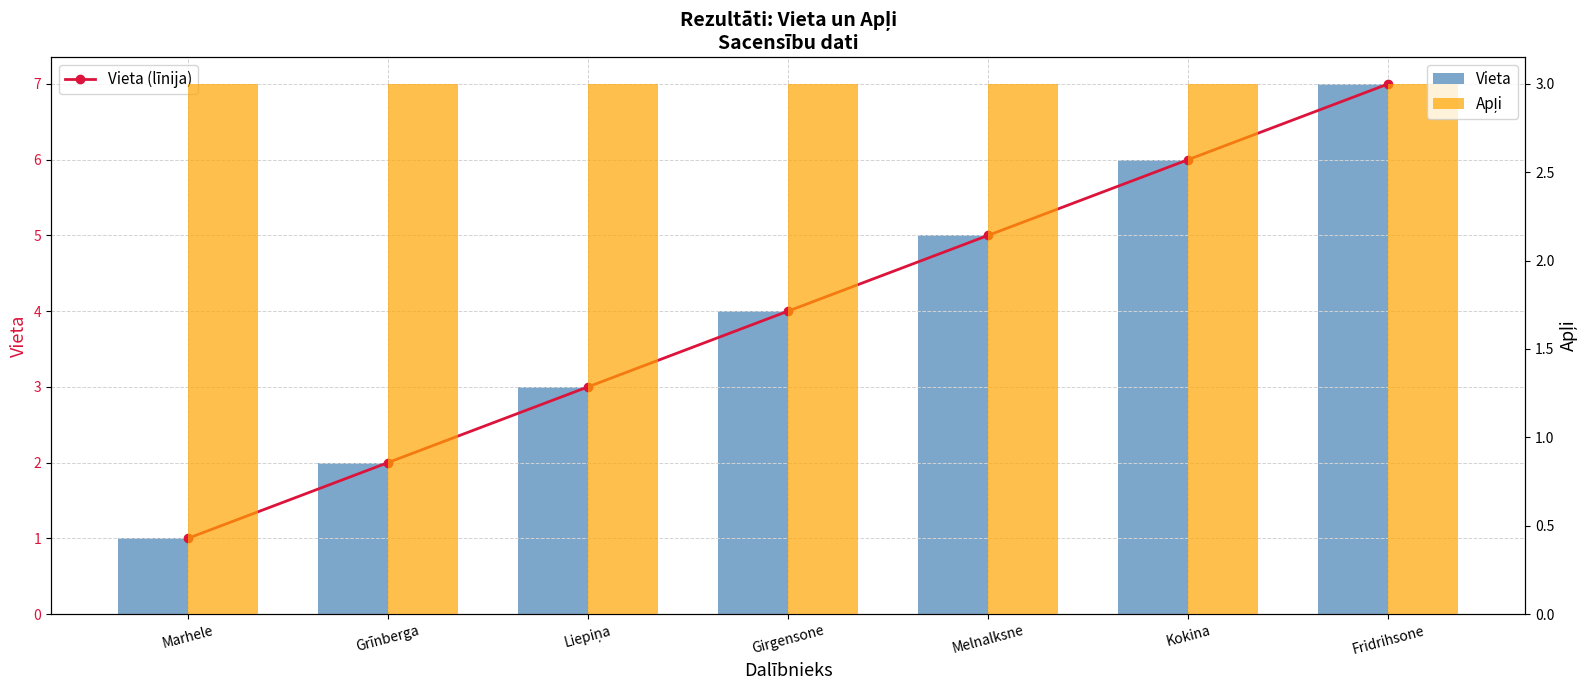

The Vieta (līnija) series shows 2 at Kokina. True or false?

False